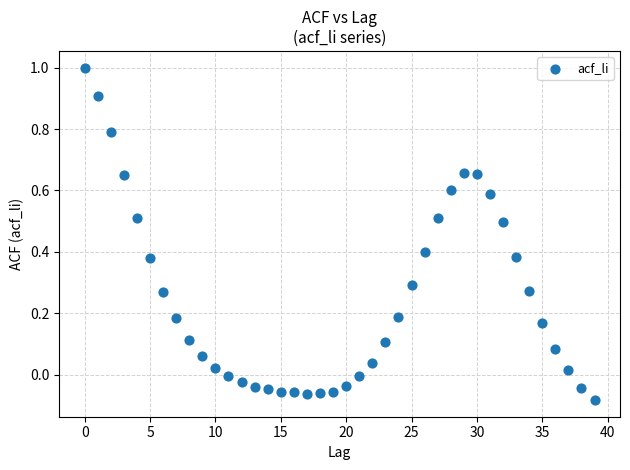

What is the range of Y values (max minus min)?

1.1